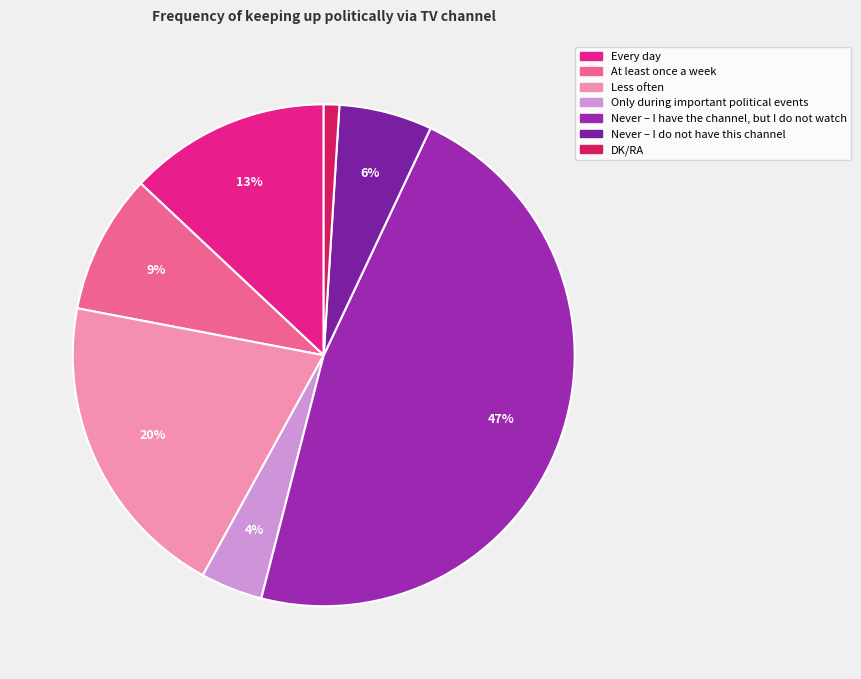

Which category has the smallest portion of the pie?

DK/RA